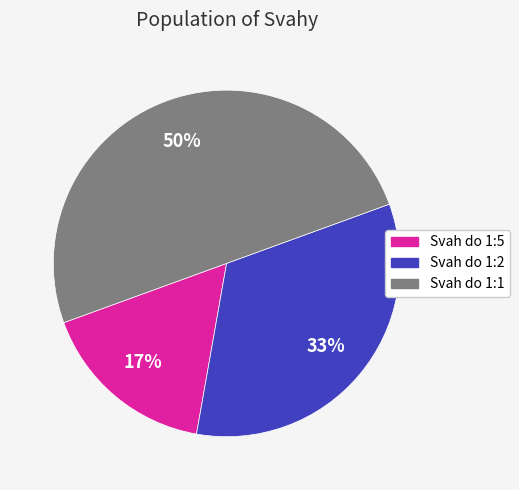

The Svah do 1:5 slice represents 17% of the pie. True or false?

True